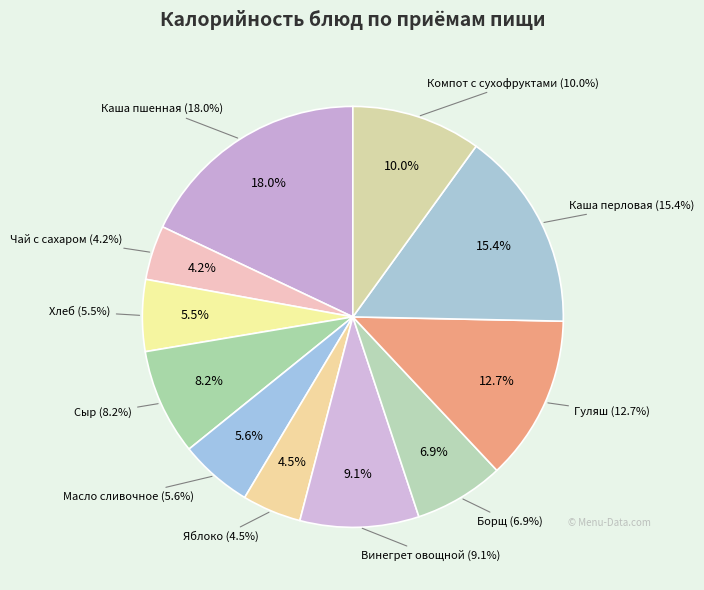

Between Сыр and Гуляш, which is larger?

Гуляш